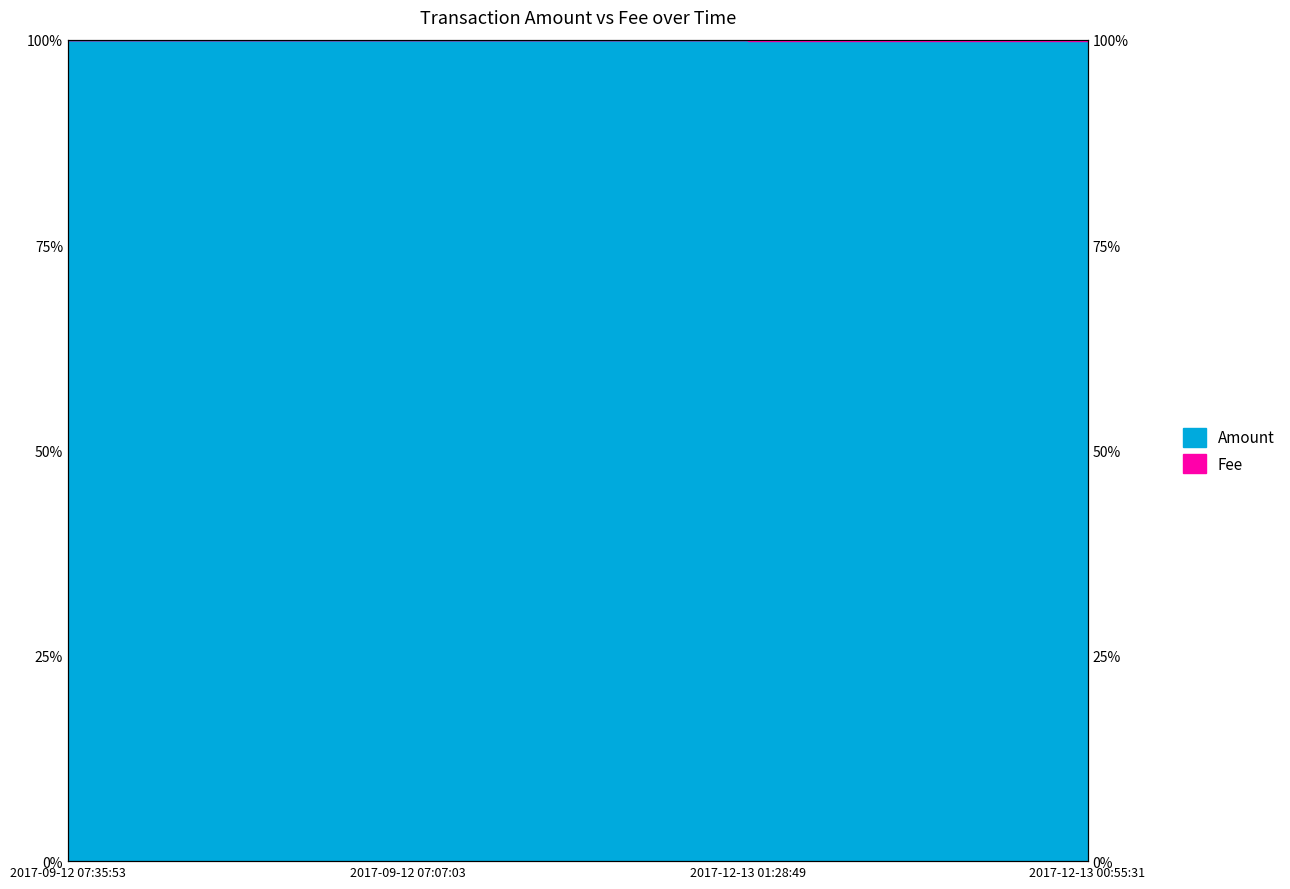

Reading left to right, list all the values displayed in this chart.

2017-09-12 07:35:53=1.0	2017-09-12 07:07:03=1.0	2017-12-13 01:28:49=1.0	2017-12-13 00:55:31=1.0